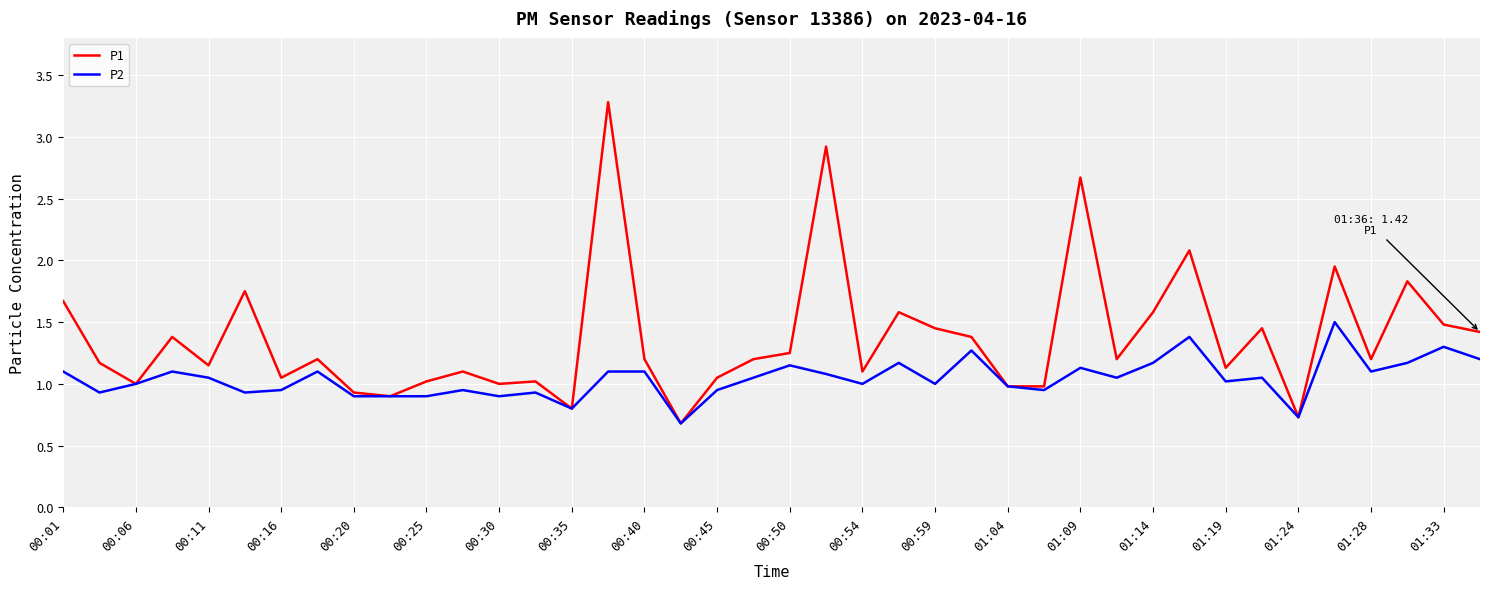

What are all the series names shown in the legend?

P1, P2